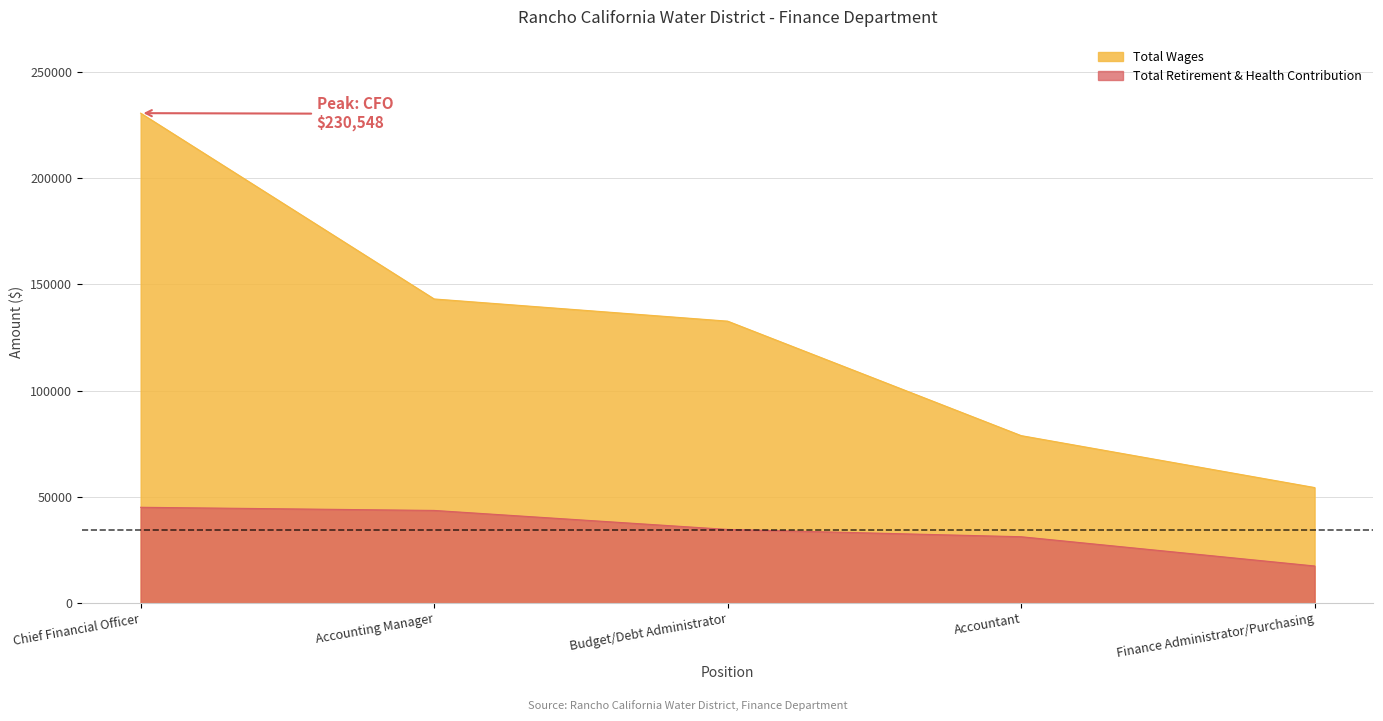

True or false: Total Wages and Total Retirement & Health Contribution intersect in this chart.

False